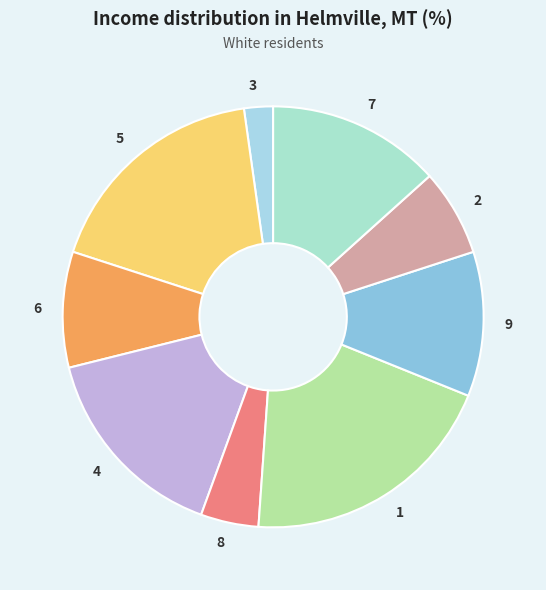

Does 6 account for over 50% of the chart?

No